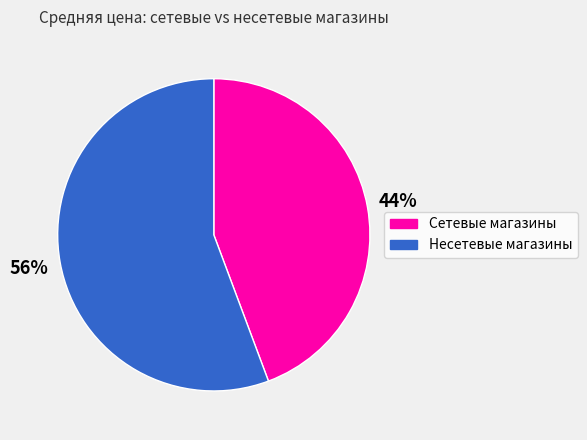

To the nearest percent, what is the average slice percentage?

50%